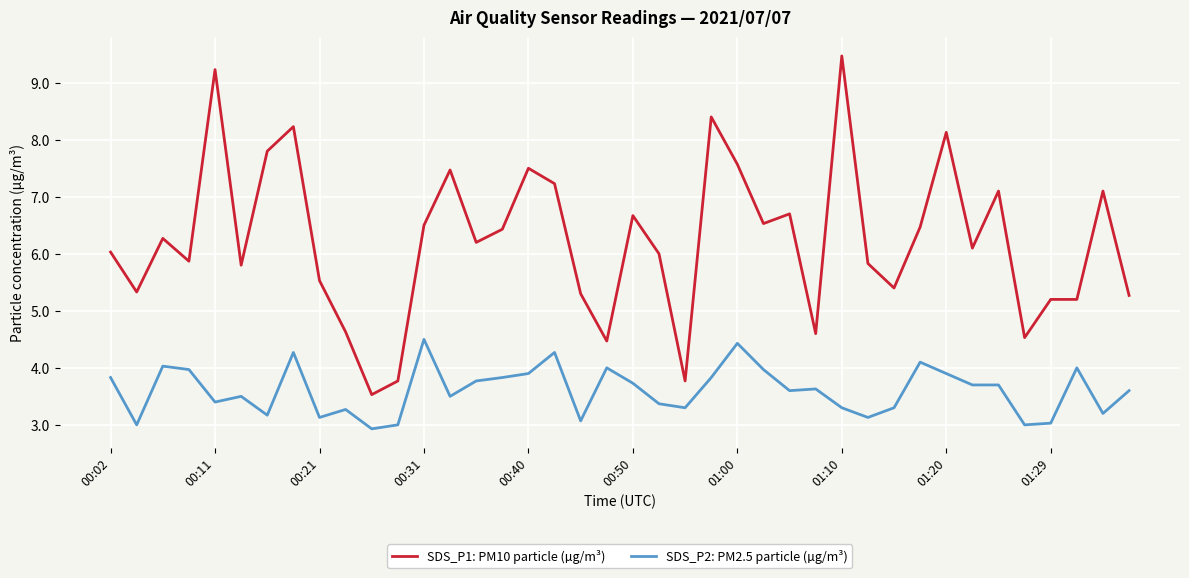

True or false: SDS_P1: PM10 particle (µg/m³) and SDS_P2: PM2.5 particle (µg/m³) intersect in this chart.

False